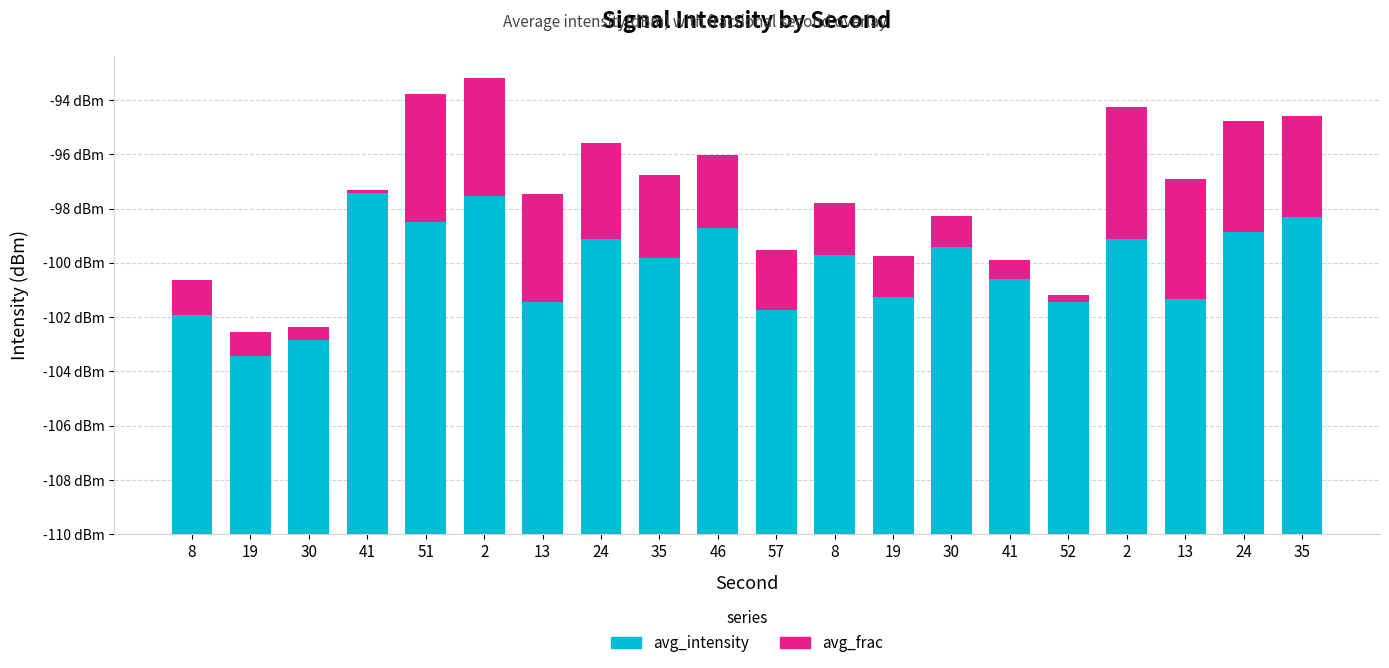

What is the total value across all series at 57?

10.5